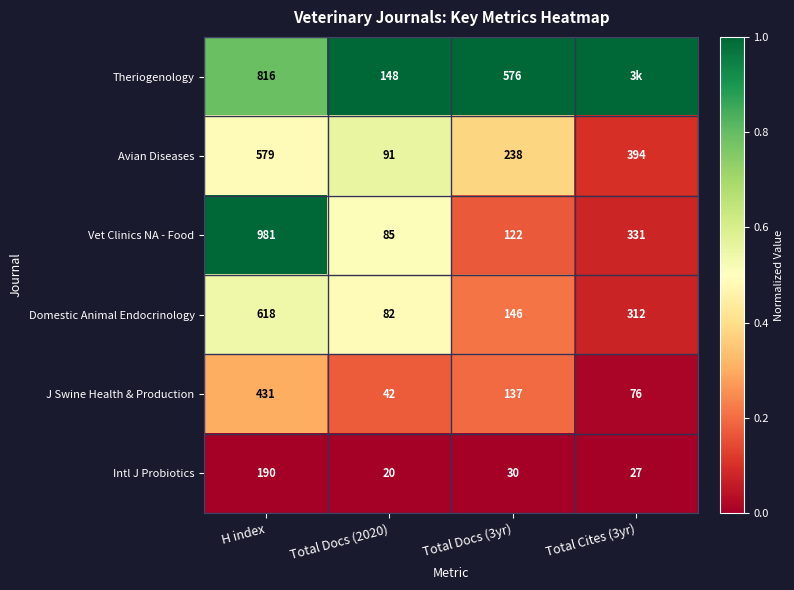

Where does the J Swine Health & Production series first go above 137?

H index